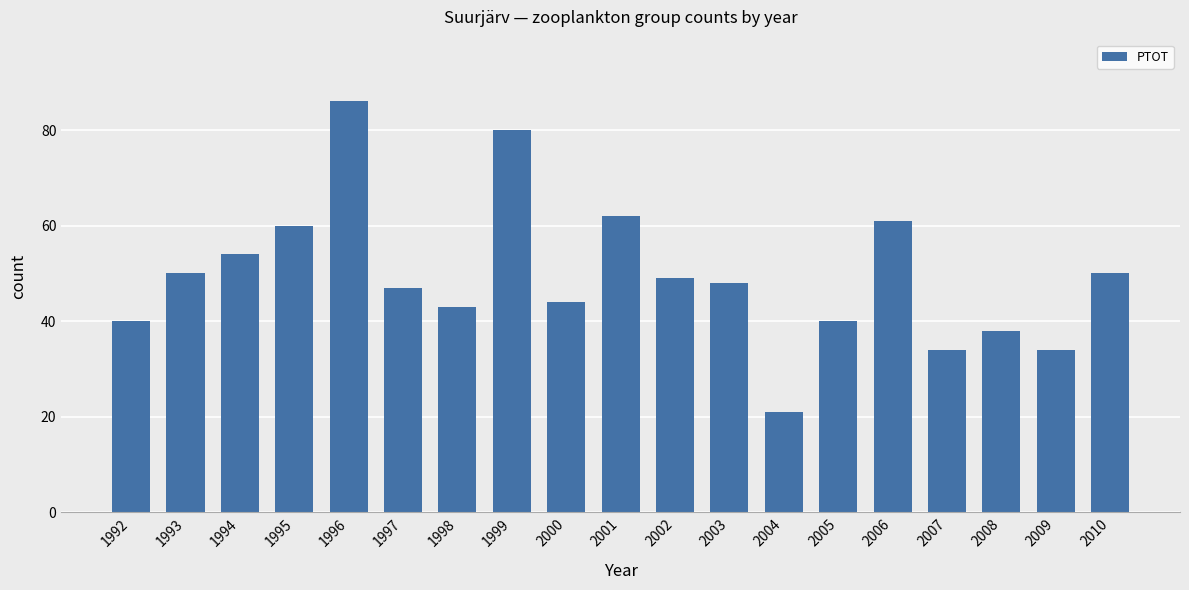

What is the difference between the values at 2001 and 1993?

12